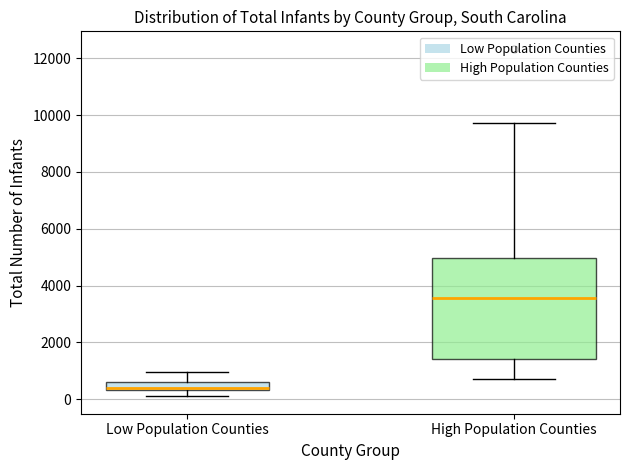

Where does the median line of the box for High Population Counties sit on the y-axis? The values are not printed on the chart, so give them approximately, as read against the axis.

3600